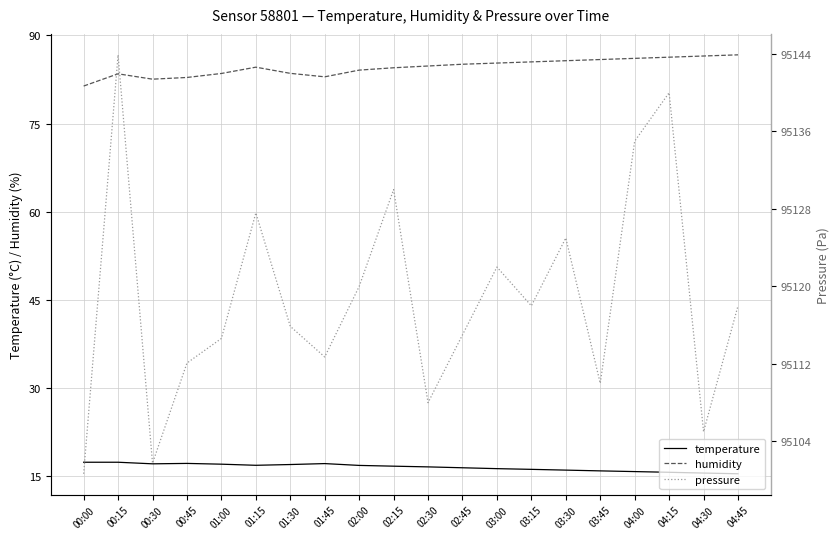

Where is pressure nearest to the value 95122?

03:00